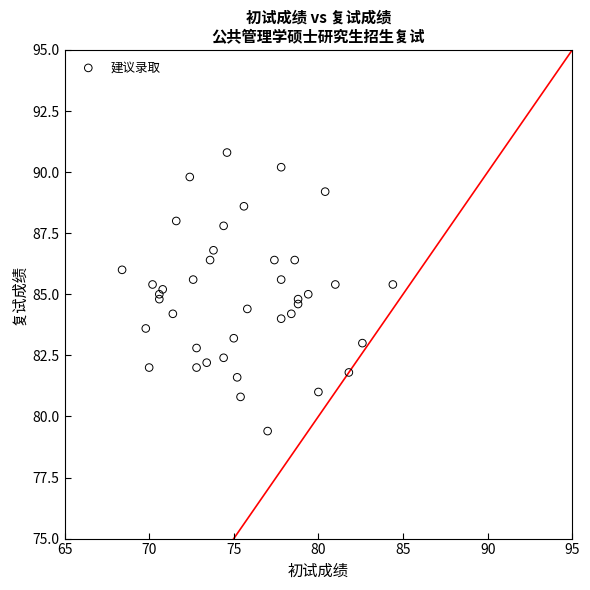

What is the range of Y values (max minus min)?

11.4